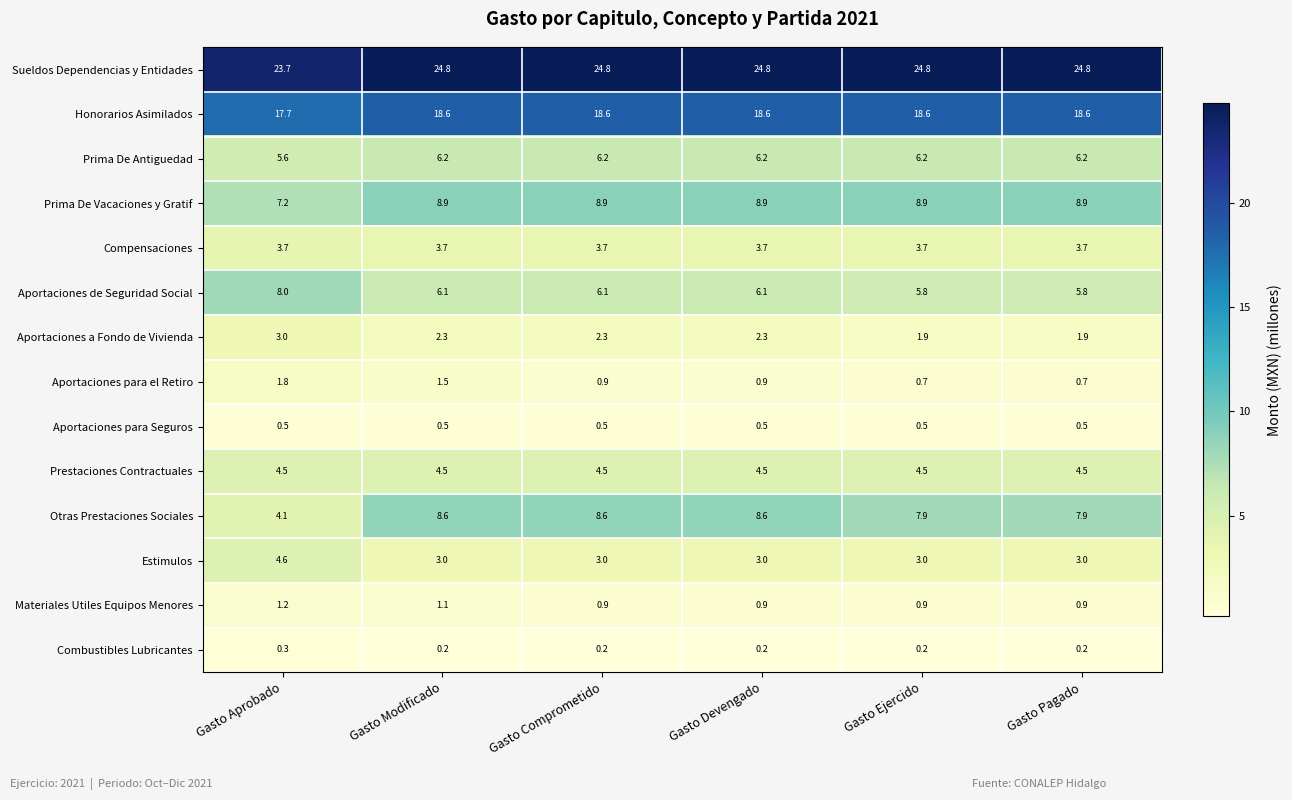

What is the difference between the maximum and second lowest values in the Aportaciones a Fondo de Vivienda series?

1.1